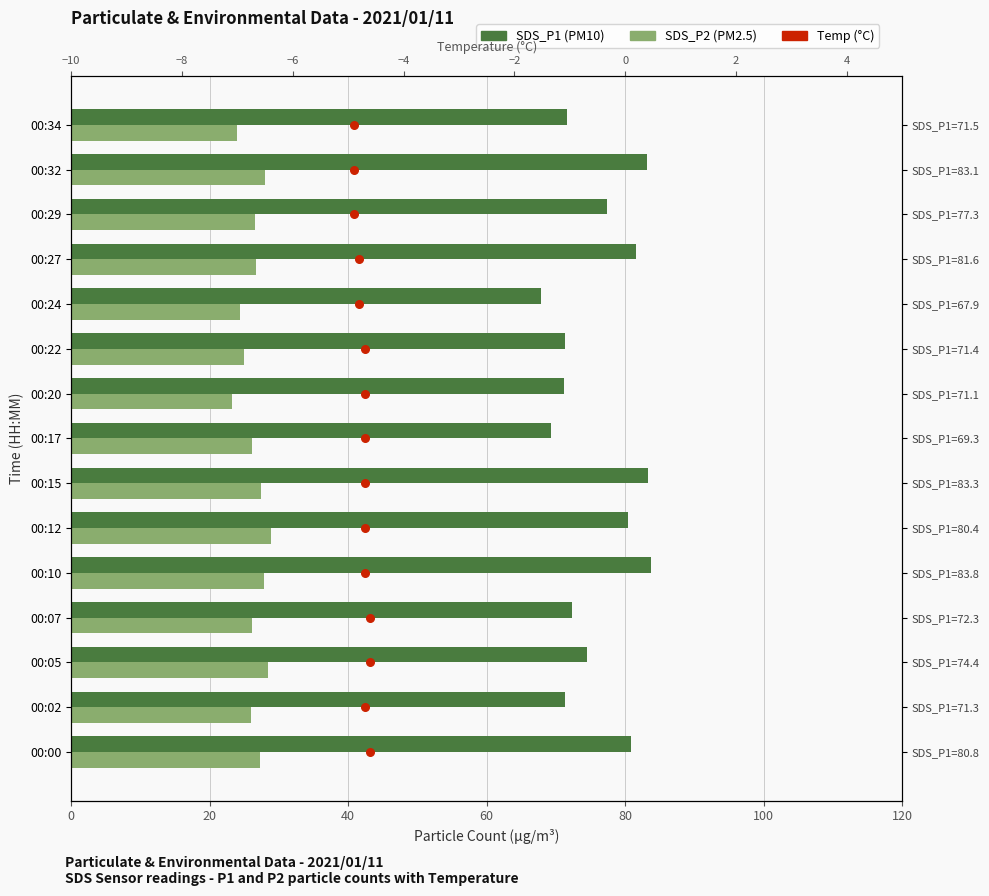

Which series has the largest total across all categories?

SDS_P1